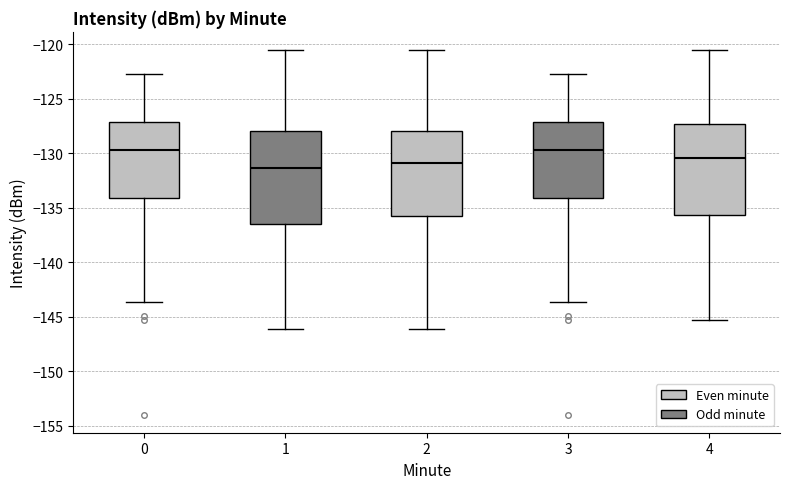

Reading left to right, read every box against the y-axis: the position of its median line, the range the box covers, and the ends of its whiskers. The values are not printed on the chart, so give them approximately, as read against the axis.

0: median -129.5, box -134.0 to -127.0, whiskers -143.5 to -122.5
1: median -131.5, box -136.5 to -128.0, whiskers -146.0 to -120.5
2: median -131.0, box -135.5 to -128.0, whiskers -146.0 to -120.5
3: median -129.5, box -134.0 to -127.0, whiskers -143.5 to -122.5
4: median -130.5, box -135.5 to -127.5, whiskers -145.5 to -120.5